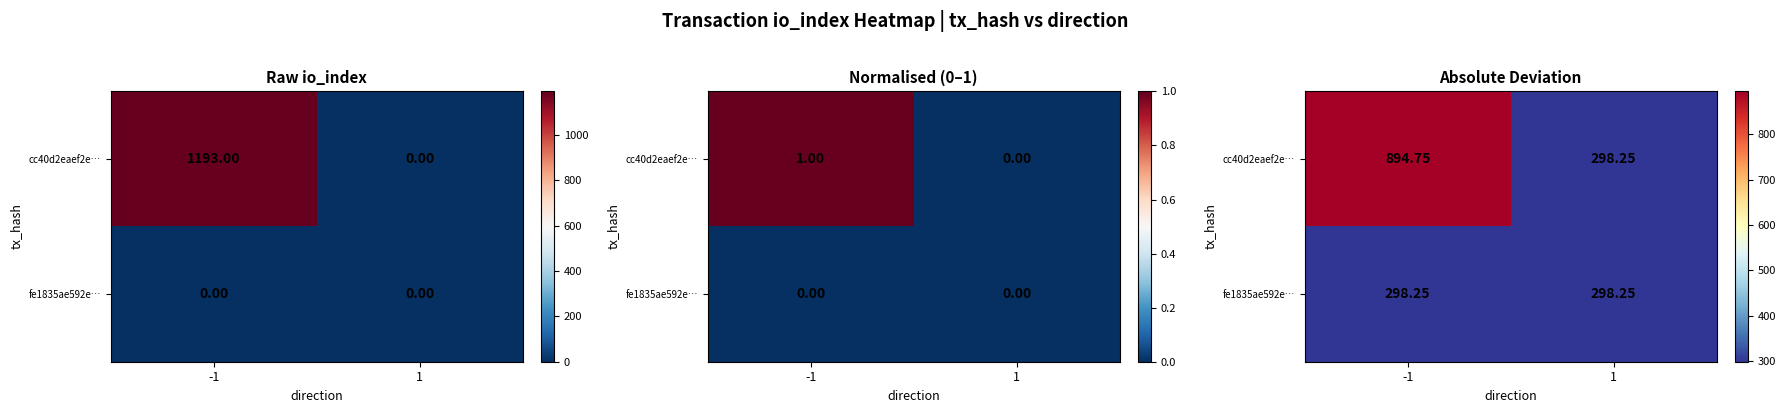

At how many categories does at least one series exceed 406?

1